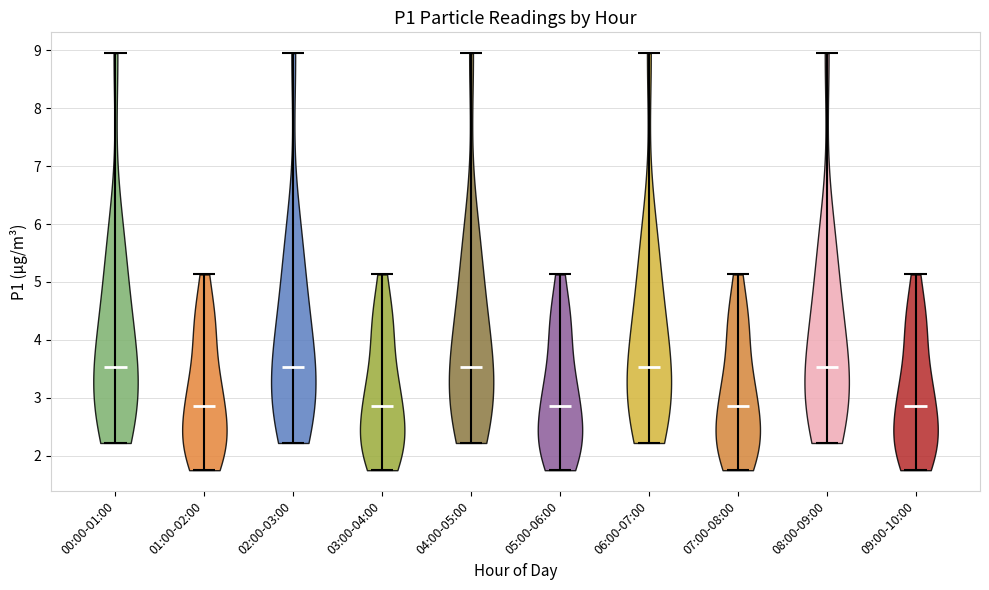

What is the lowest point the violin for 08:00-09:00 reaches on the y-axis? The values are not printed on the chart, so give them approximately, as read against the axis.

2.2